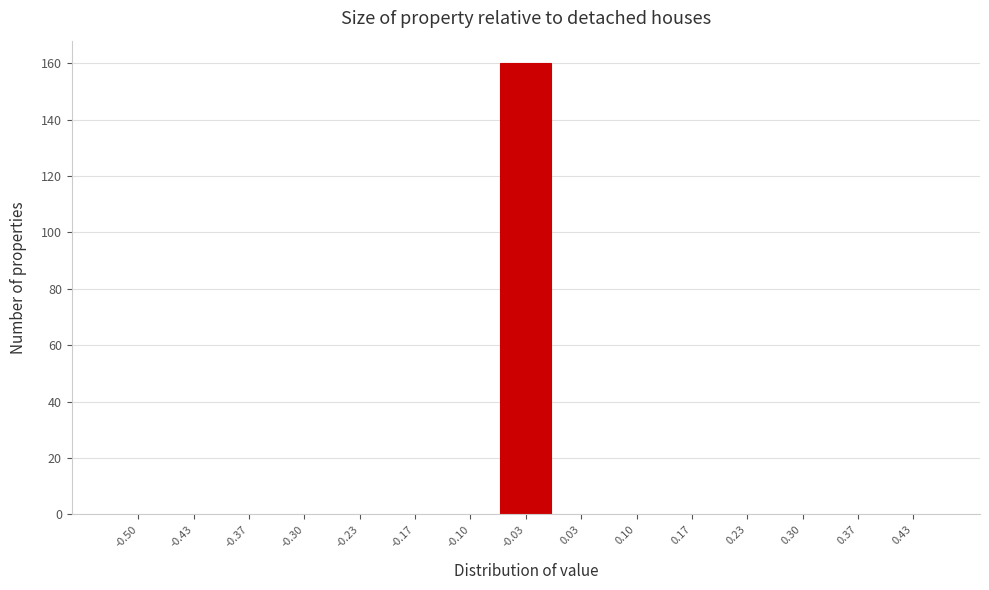

Reading right to left, list all the values displayed in this chart.

0.43=0	0.37=0	0.30=0	0.23=0	0.17=0	0.10=0	0.03=0	-0.03=160	-0.10=0	-0.17=0	-0.23=0	-0.30=0	-0.37=0	-0.43=0	-0.50=0